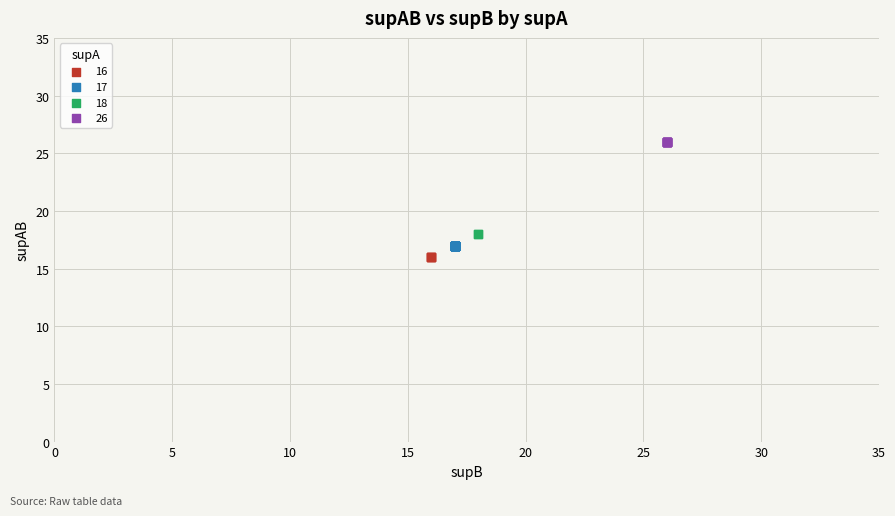

Which series reaches the minimum Y coordinate?

16